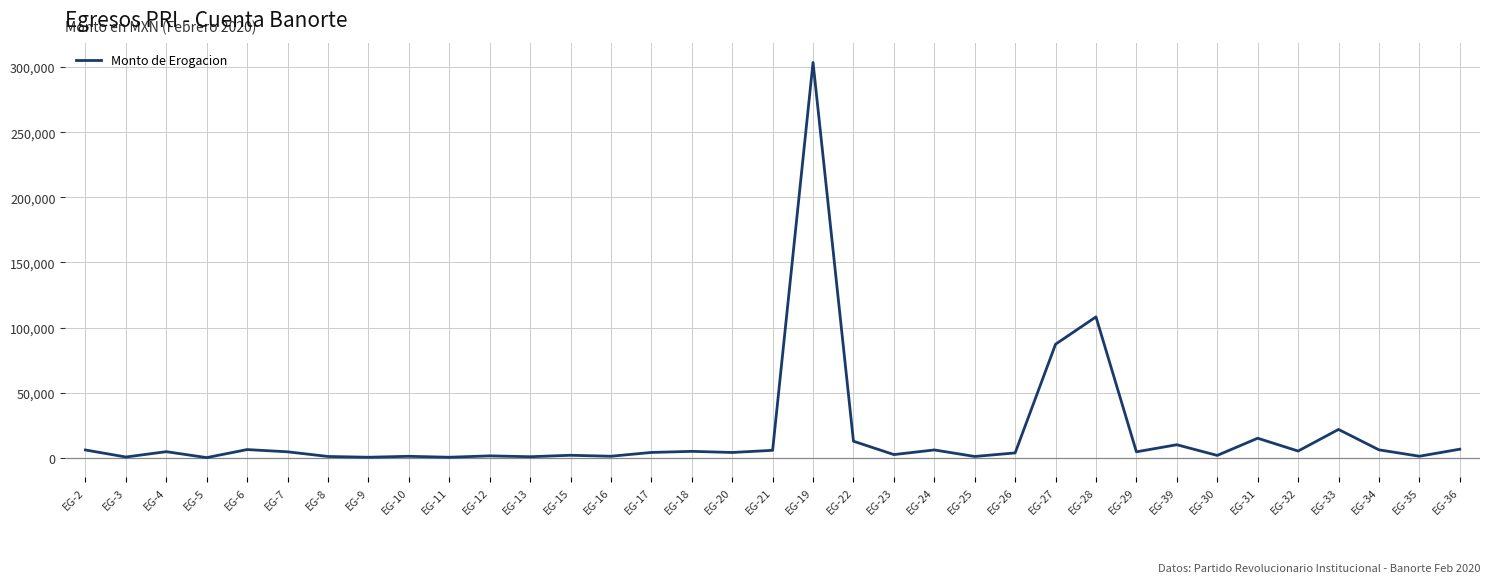

What is the sum of the values at EG-2 and EG-7?

10552.0